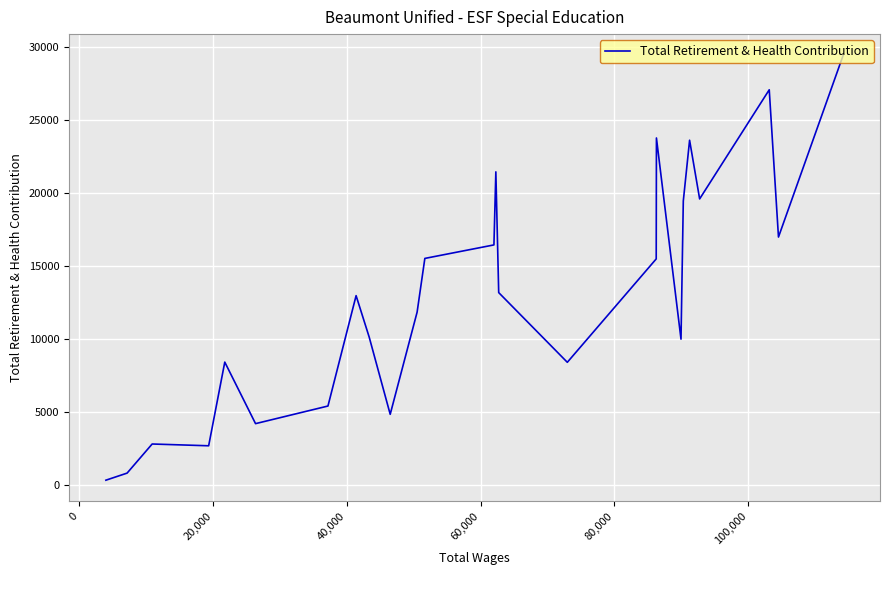

True or false: the data shows 7945 at 15.

False